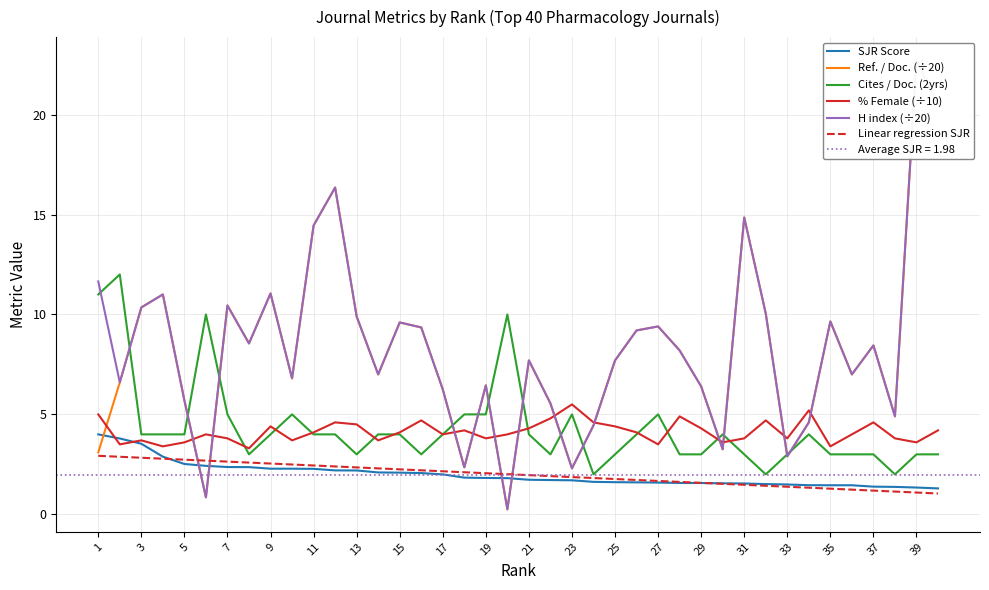

Which series has the widest spread of values?

Ref. / Doc. (÷20)